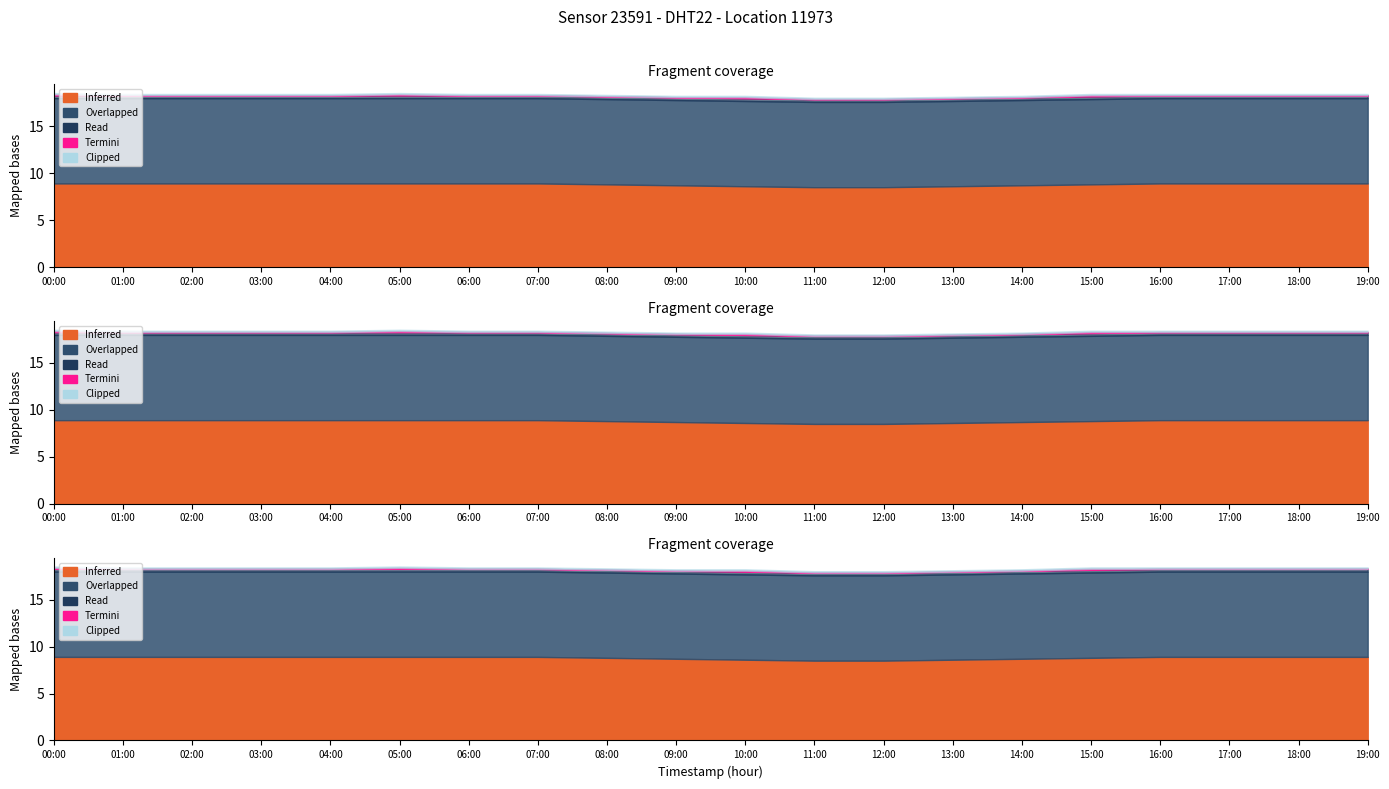

At which category is the sum across all series the highest?

00:00